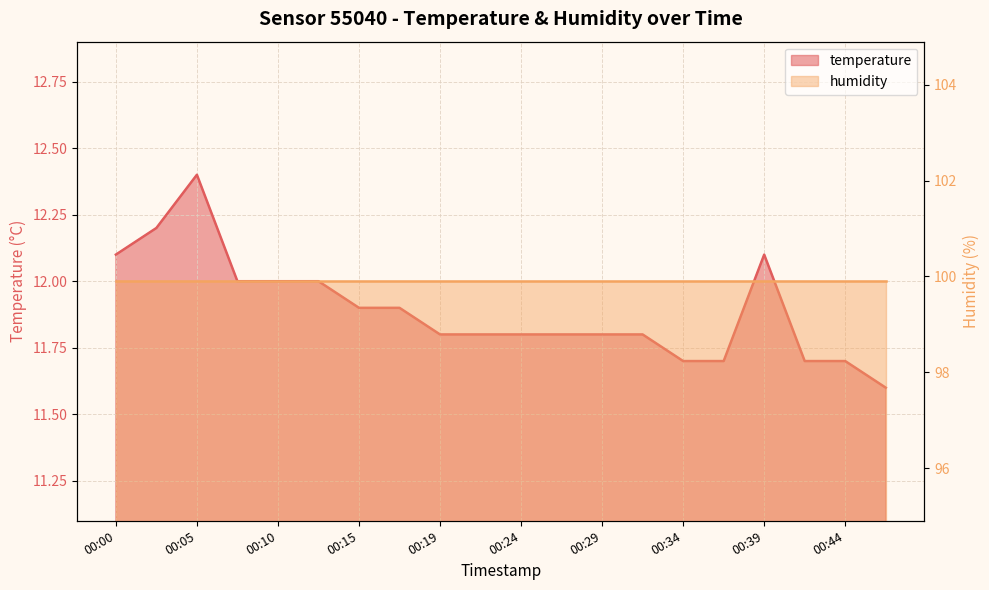

What is the approximate value at 2023-05-07T00:27:09?

11.8